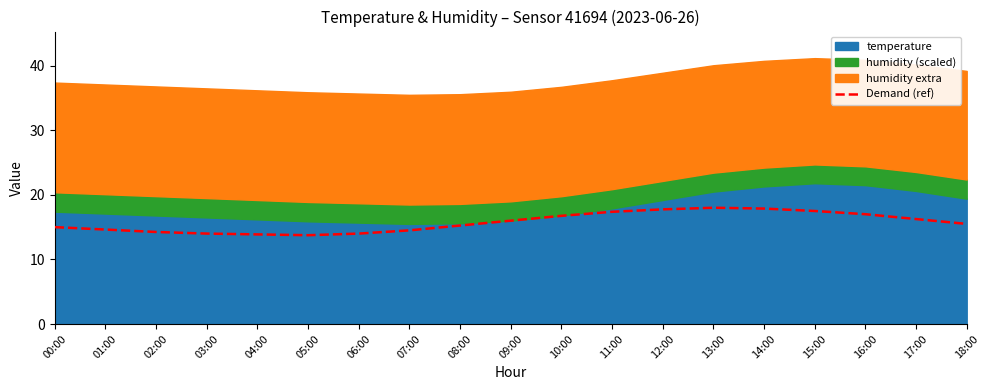

True or false: the data has more than 0 interior local peaks.

True